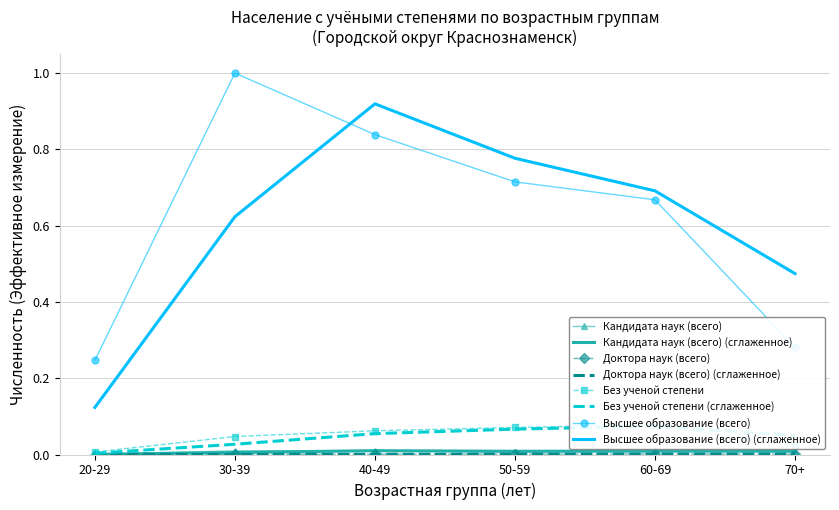

At which label is Доктора наук (всего) closest to 0?

20-29